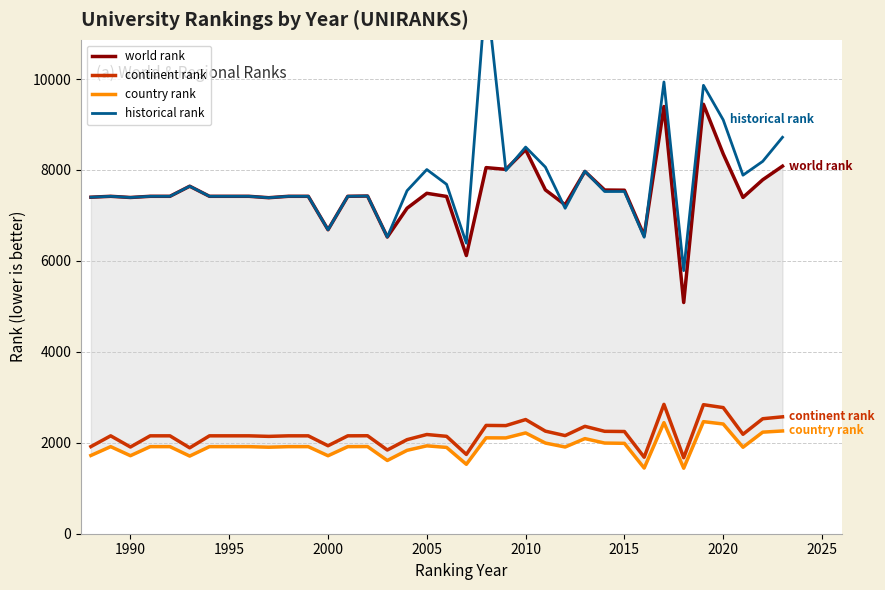

What is the maximum value for world rank?

9445.0